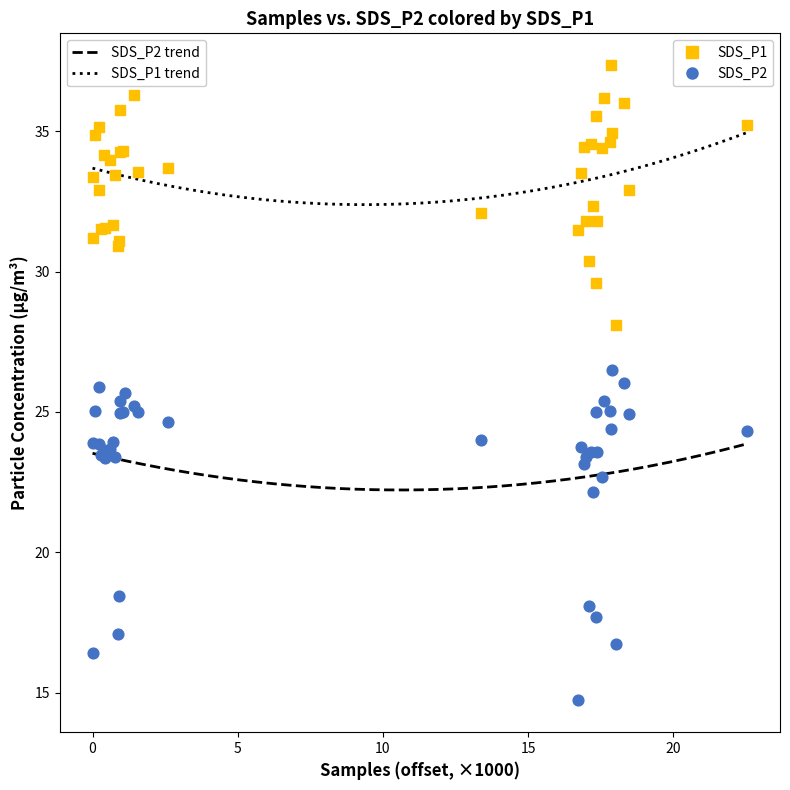

Which series has the widest spread of Y values?

SDS_P2